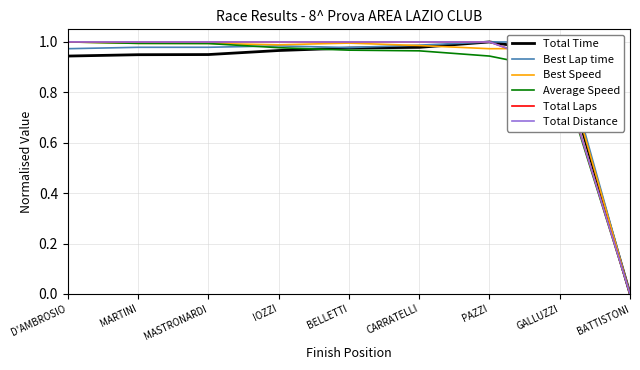

Does the chart have visible grid lines?

Yes